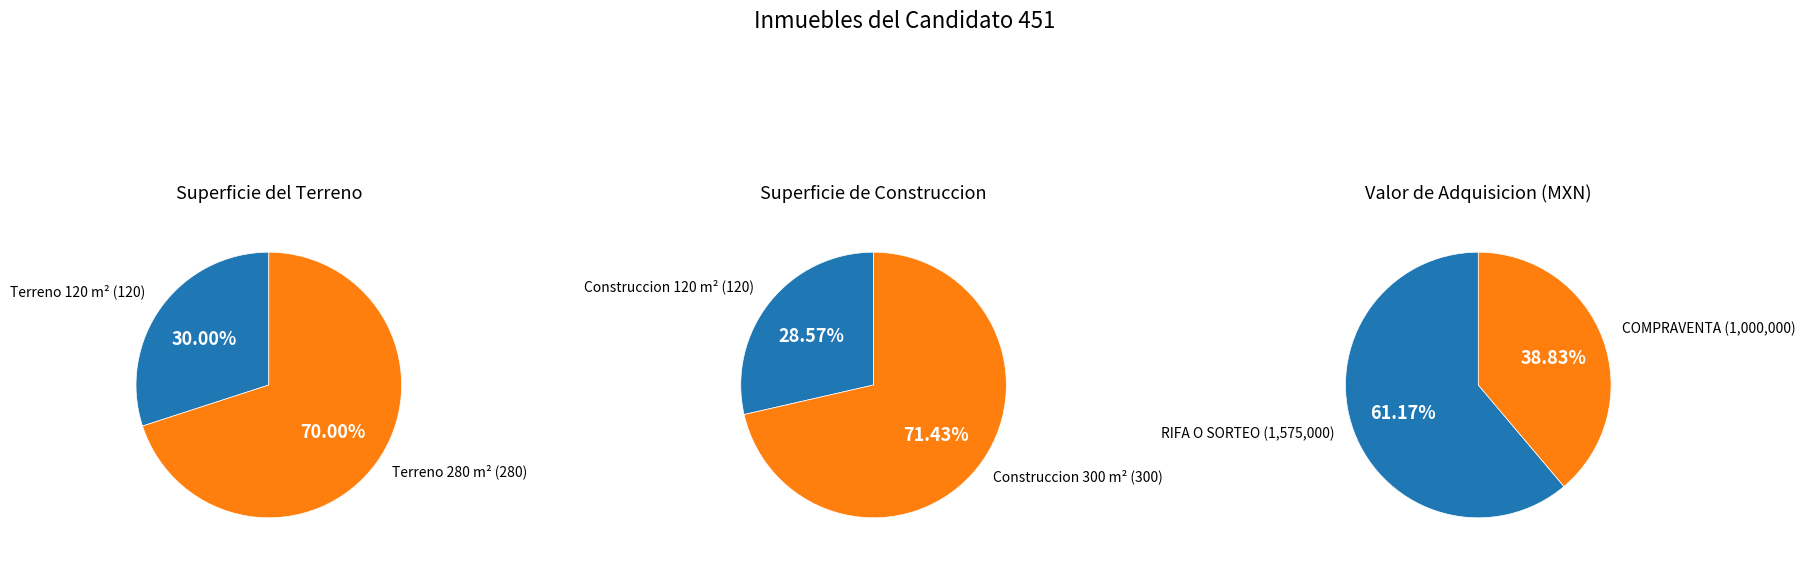

What portion of the pie excludes 1?

30.0%